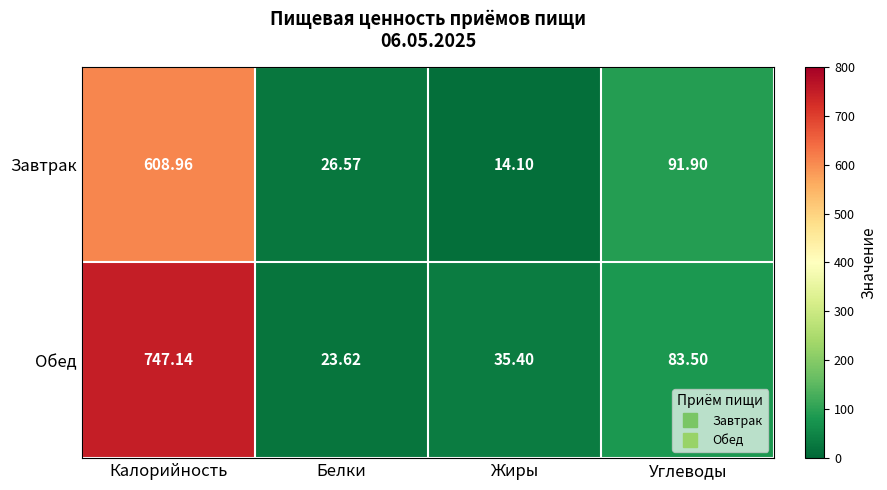

At which category is the sum across all series the highest?

Калорийность